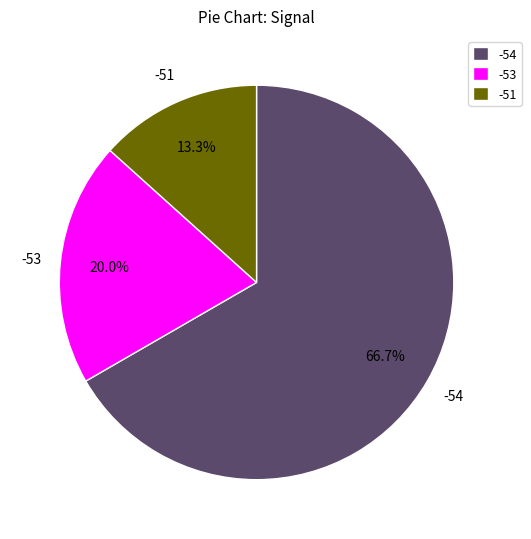

To the nearest percent, what percentage of the pie is -53?

20%